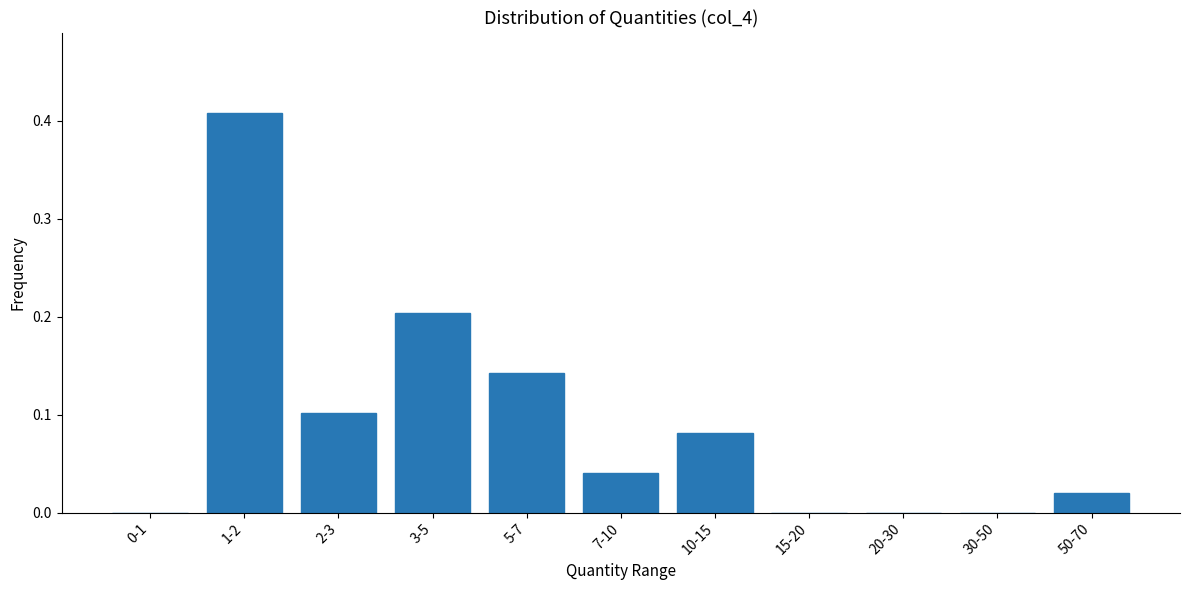

Which has a higher value, 3-5 or 30-50?

3-5